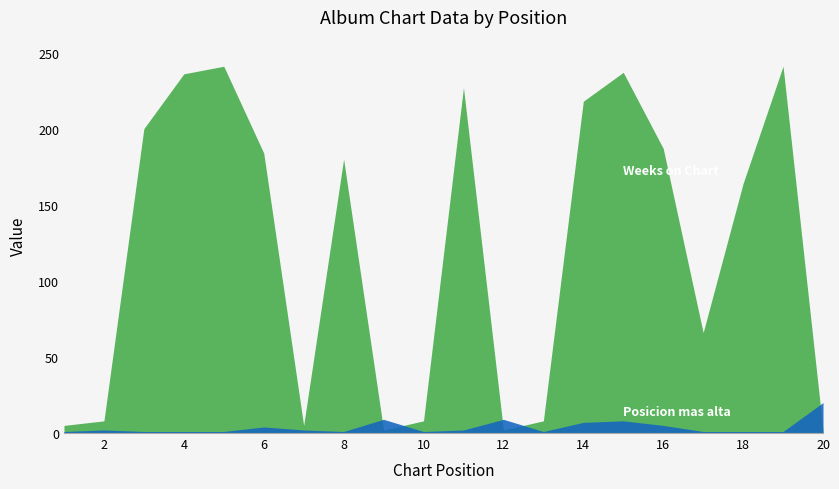

Which series has the largest total across all categories?

Weeks on Chart